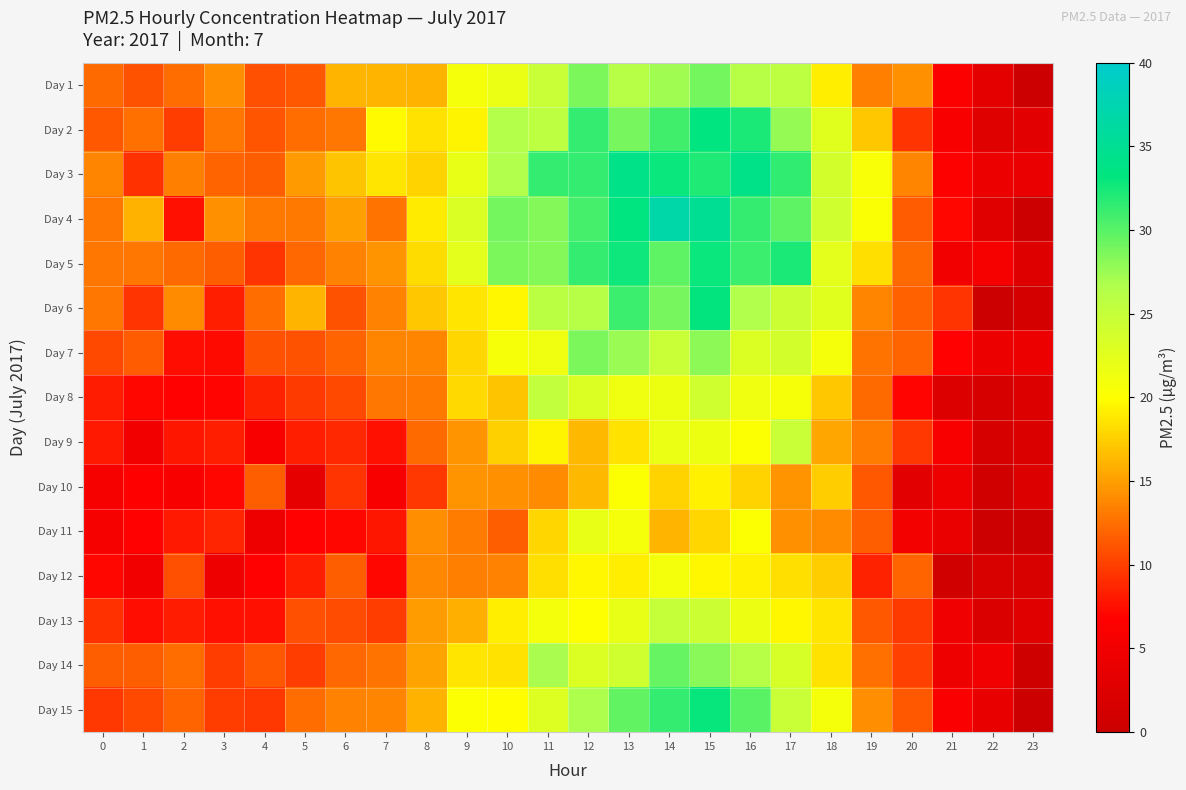

List the series in order of their peak value, highest first.

Day 4, Day 3, Day 2, Day 6, Day 15, Day 5, Day 14, Day 1, Day 7, Day 8, Day 13, Day 9, Day 11, Day 12, Day 10